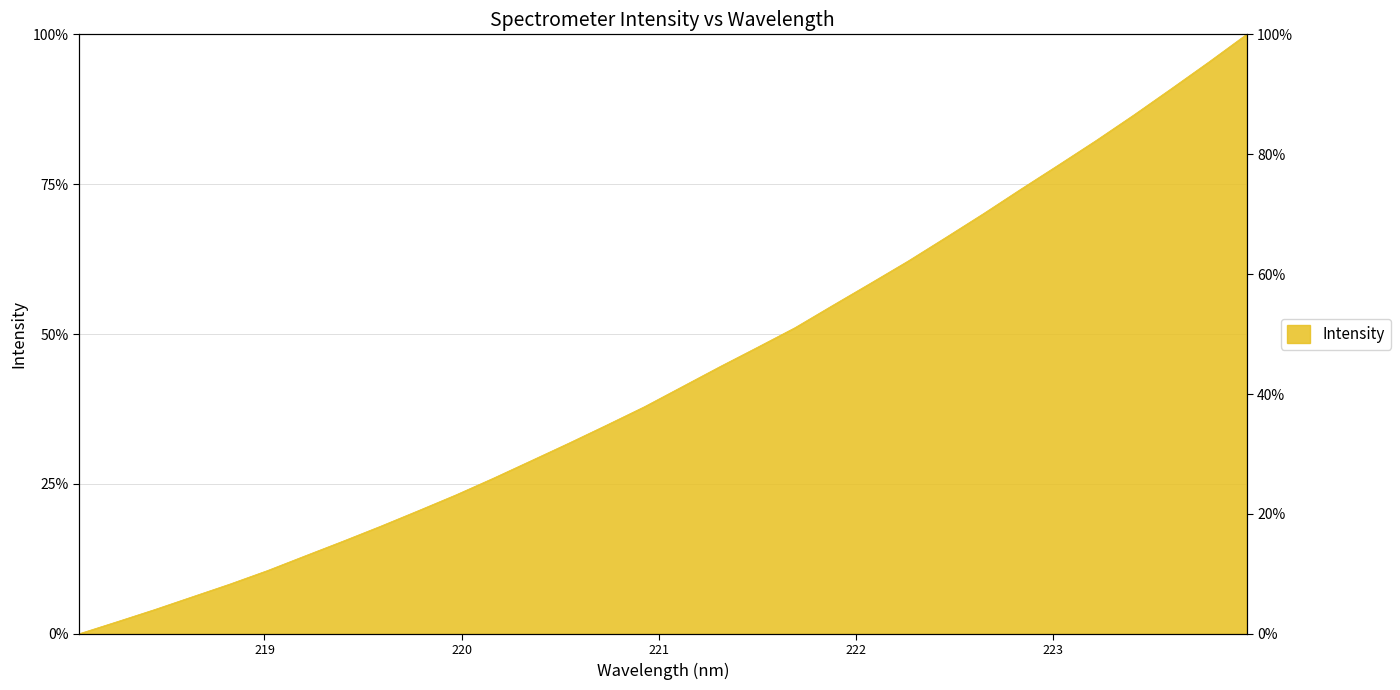

True or false: there are more than 2 points higher than both neighbors.

False